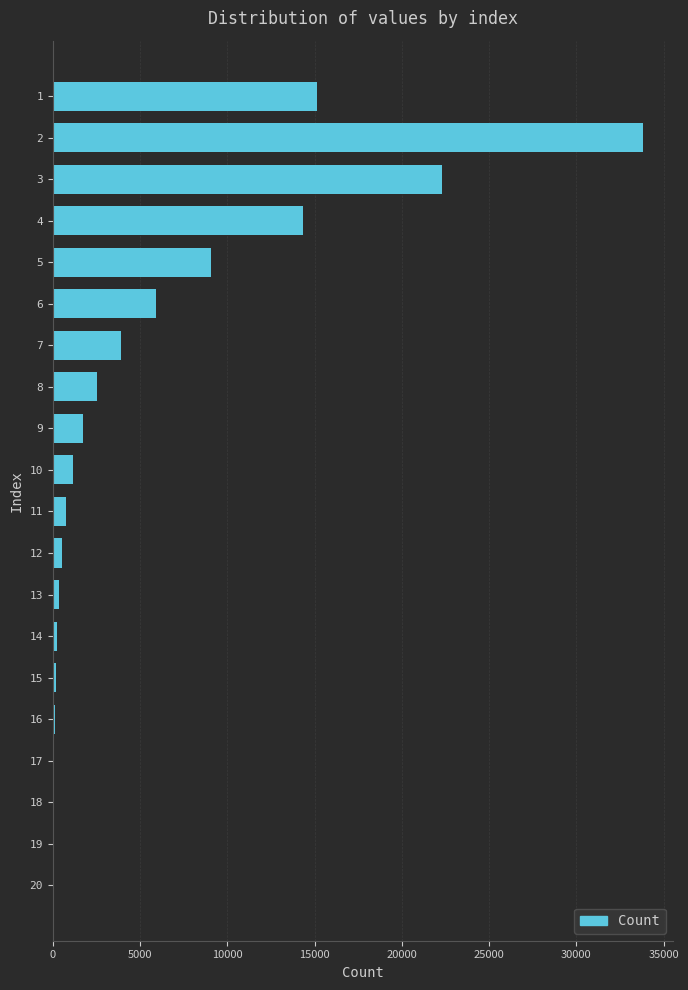

What is the maximum value shown in the chart?

33842